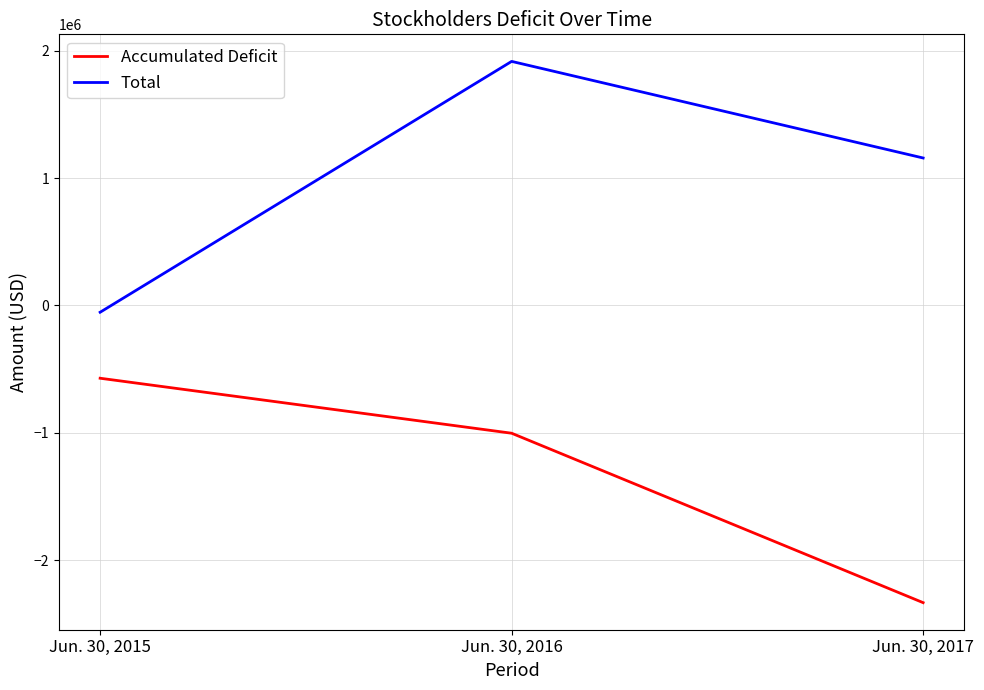

At which category is the sum across all series the highest?

Jun. 30, 2016